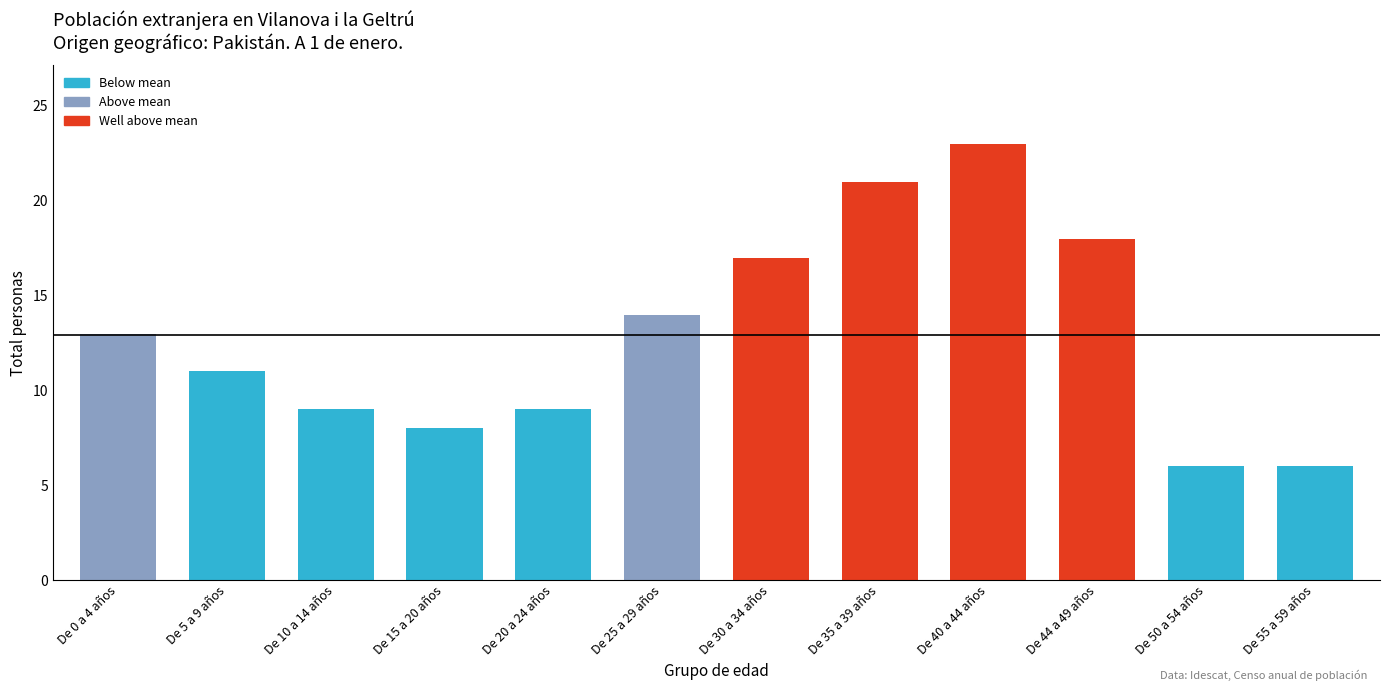

Reading right to left, what are all the values shown in this chart?

6	6	18	23	21	17	14	9	8	9	11	13